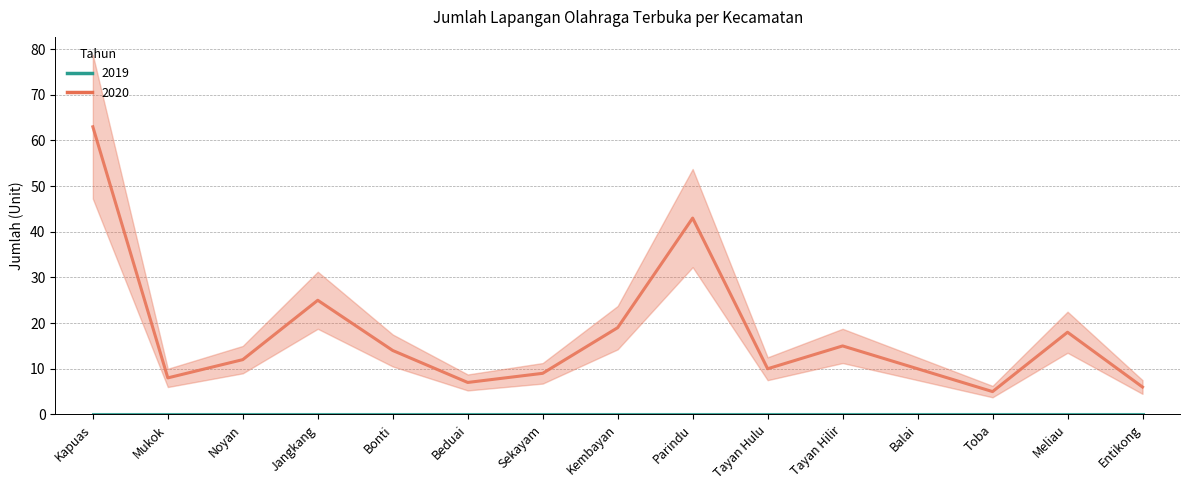

What is the difference between the second highest and second lowest values?

37